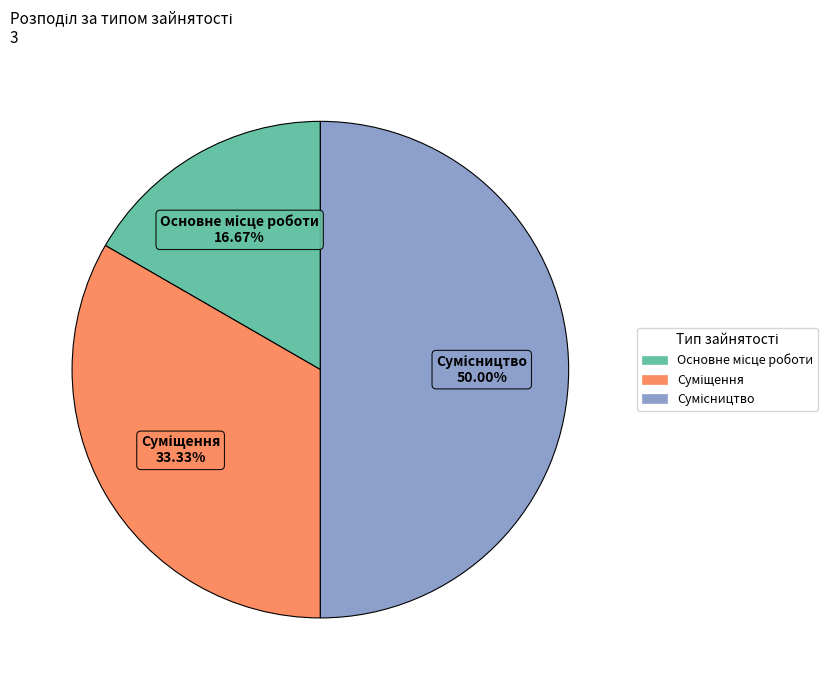

How many slices are in this pie chart?

3